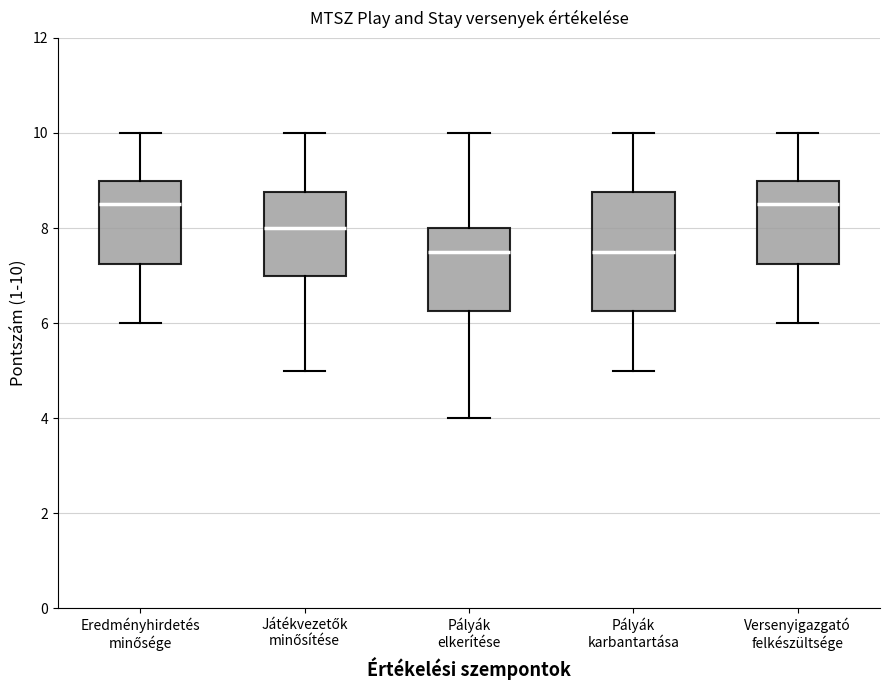

Which box is the tallest, from its lower edge to its upper edge?

Pályák karbantartása